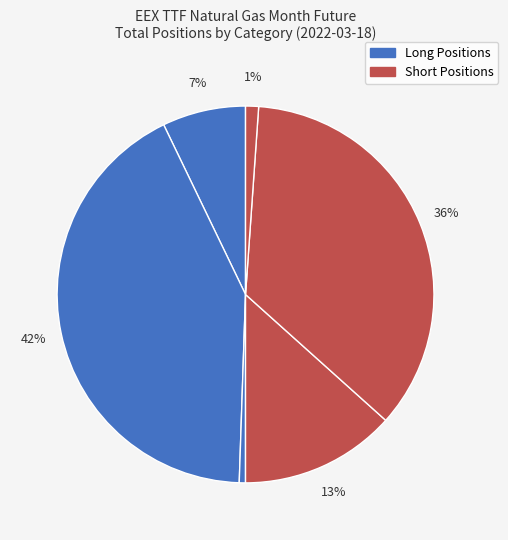

How many slices are in this pie chart?

6